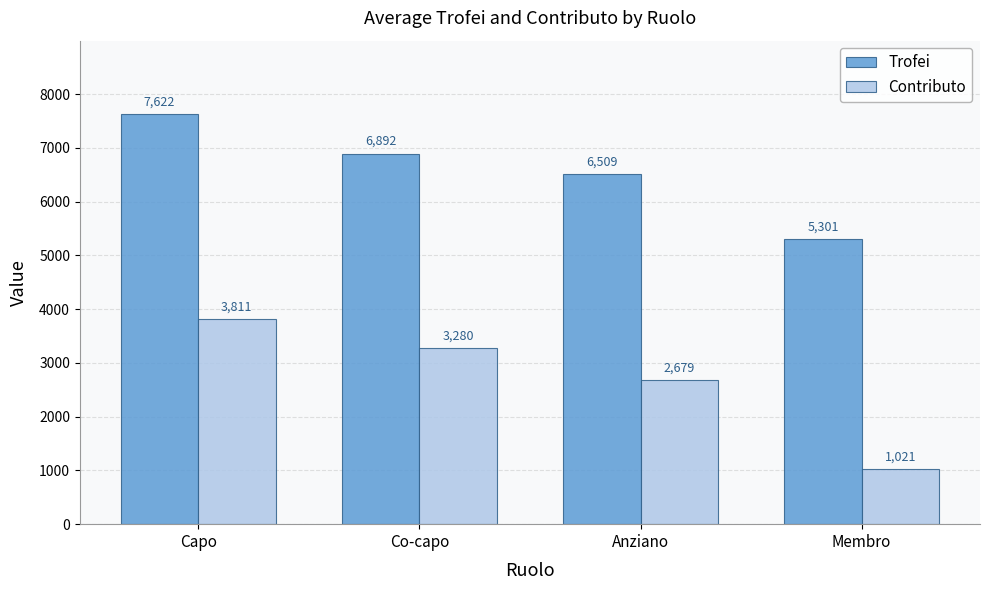

Is it true that Trofei equals 2763 at Membro?

False